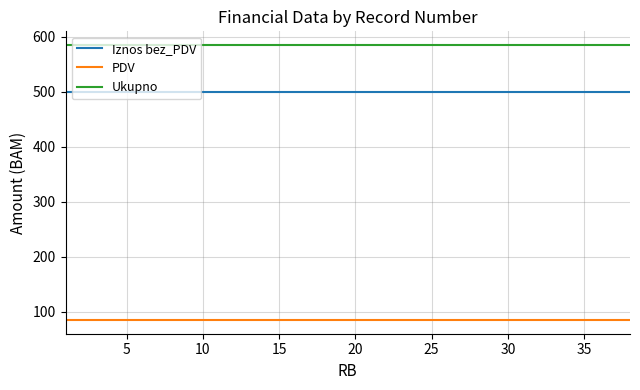

What is the minimum value shown in the chart?

85